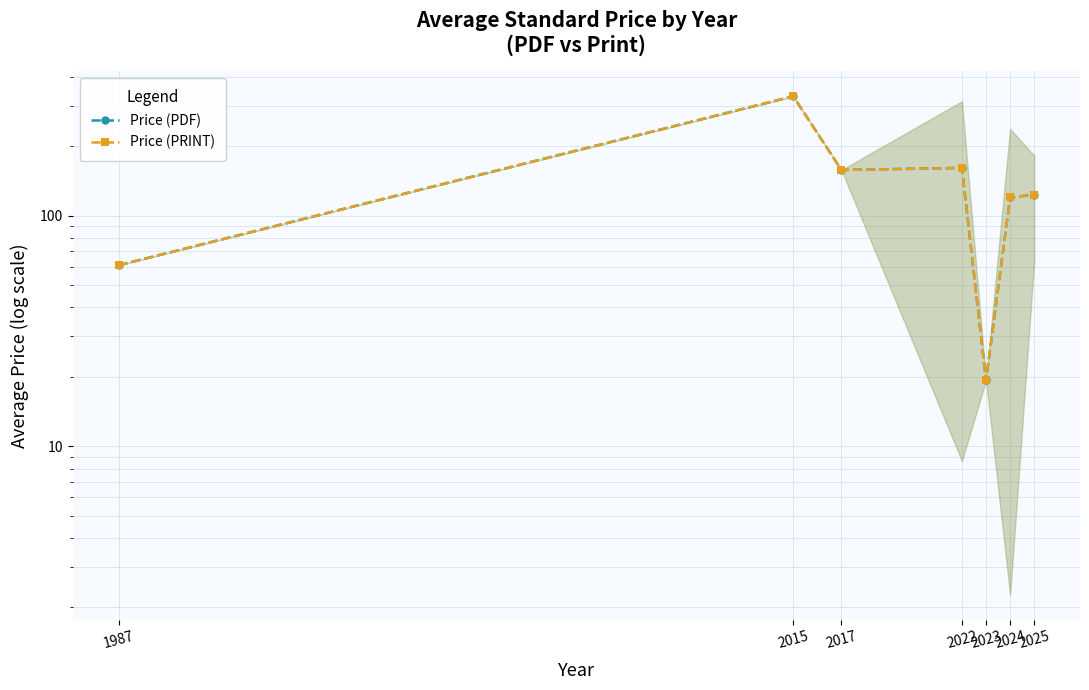

True or false: Price (PDF) and Price (PRINT) cross at least once.

False